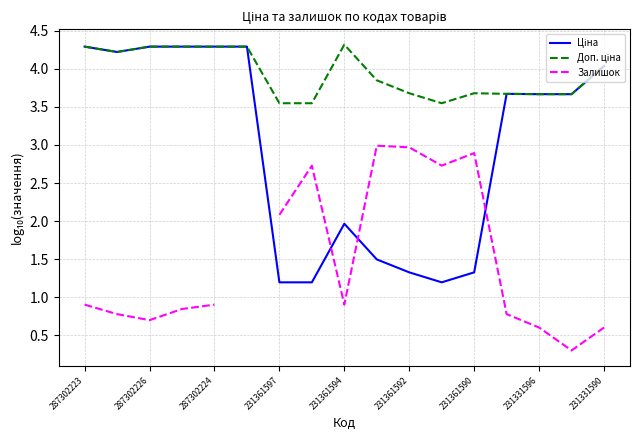

How many intersections are there between Залишок and Ціна?

3